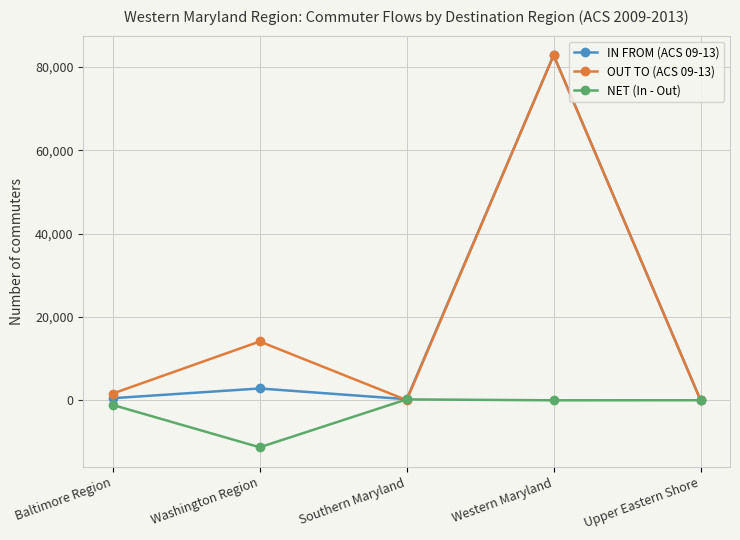

Does the chart have visible grid lines?

Yes